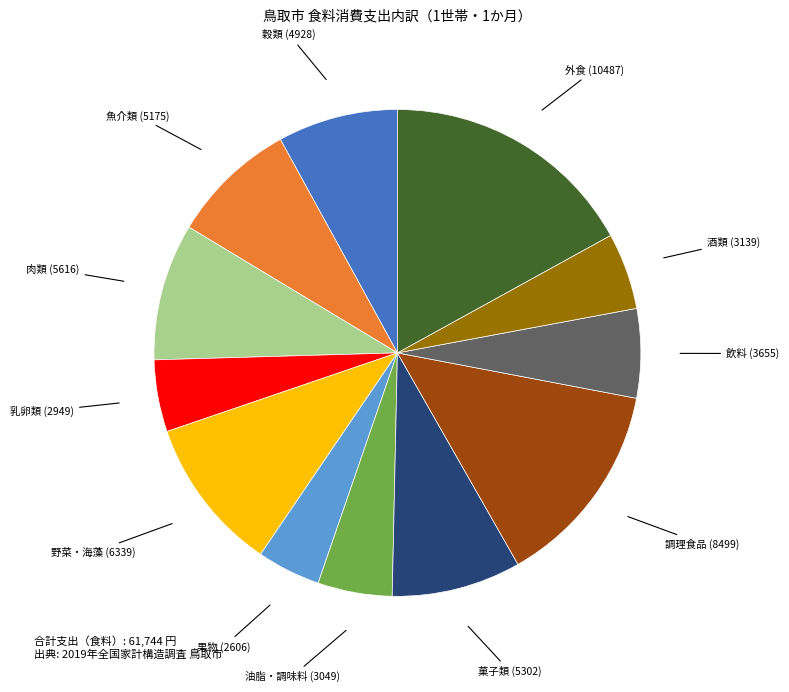

How many slices are in this pie chart?

12